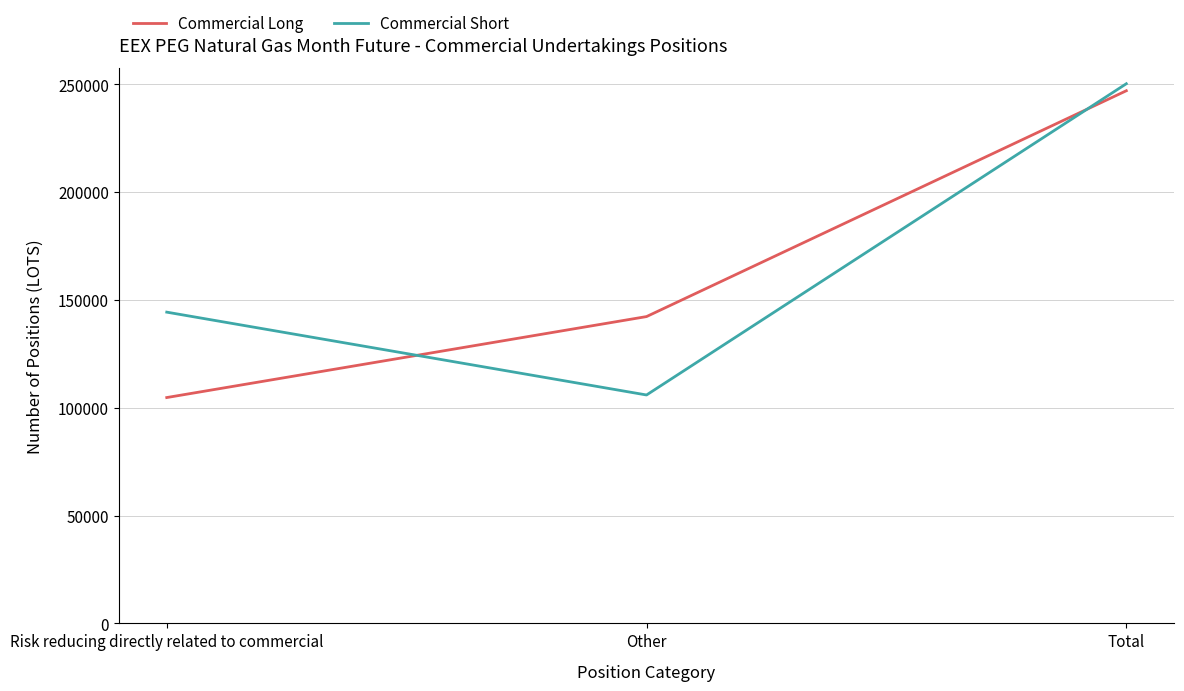

What is the difference between the second highest and minimum values in the Commercial Long series?

37539